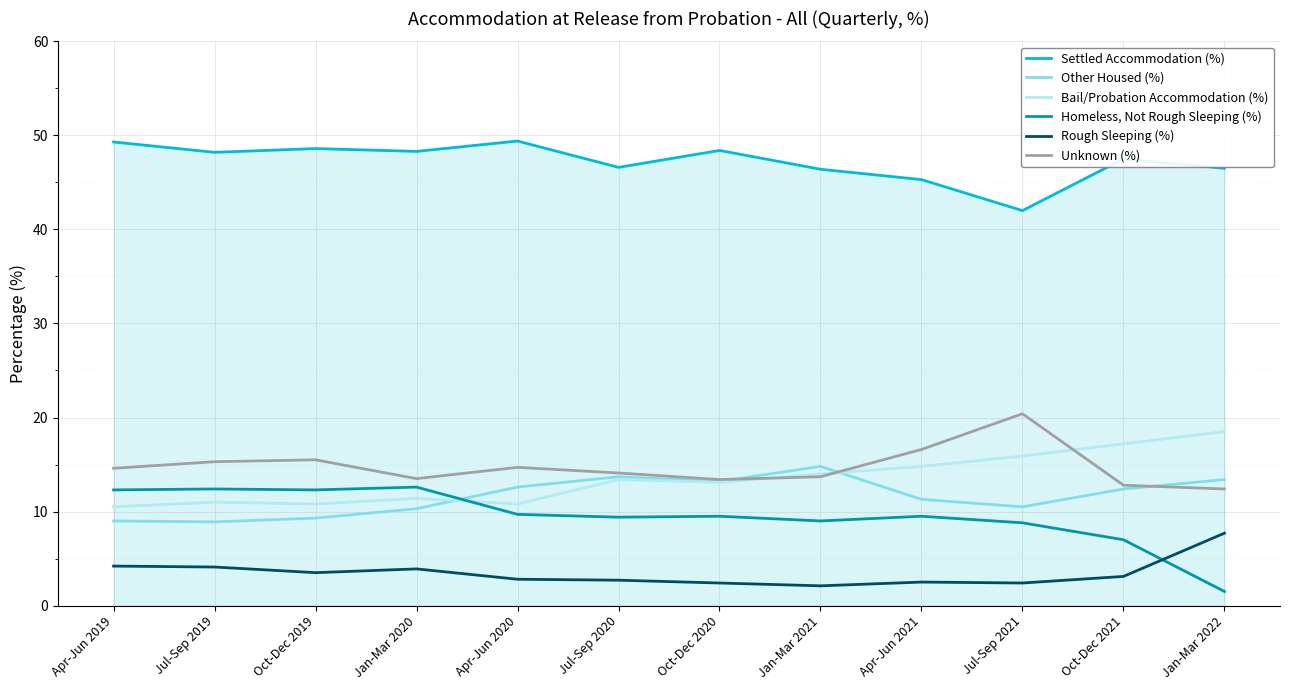

Rank the series at Jul-Sep 2020 from highest to lowest value.

Settled Accommodation (%), Unknown (%), Other Housed (%), Bail/Probation Accommodation (%), Homeless, Not Rough Sleeping (%), Rough Sleeping (%)